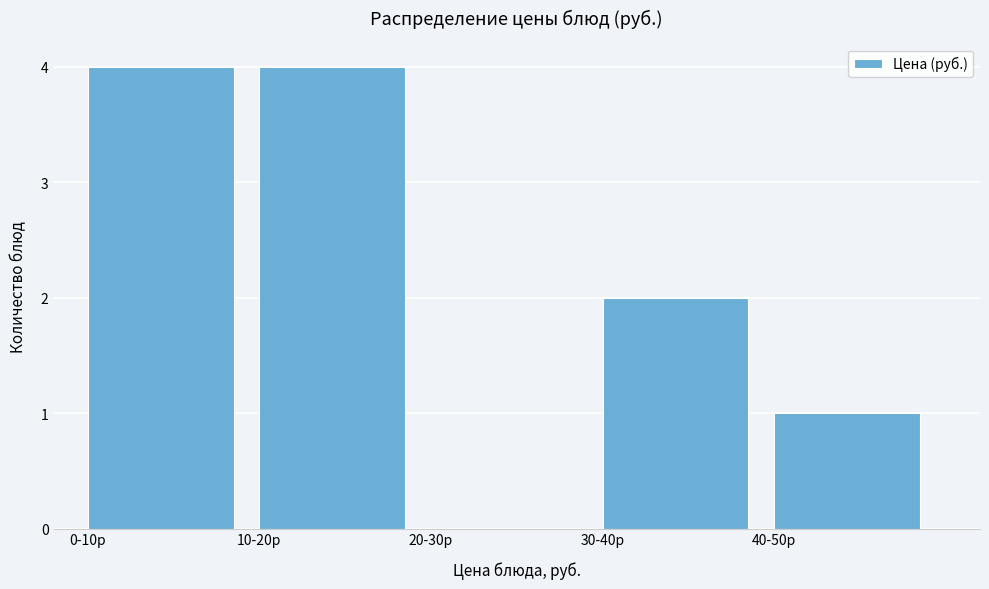

Reading left to right, list all the values displayed in this chart.

0-10р=4	10-20р=4	20-30р=0	30-40р=2	40-50р=1